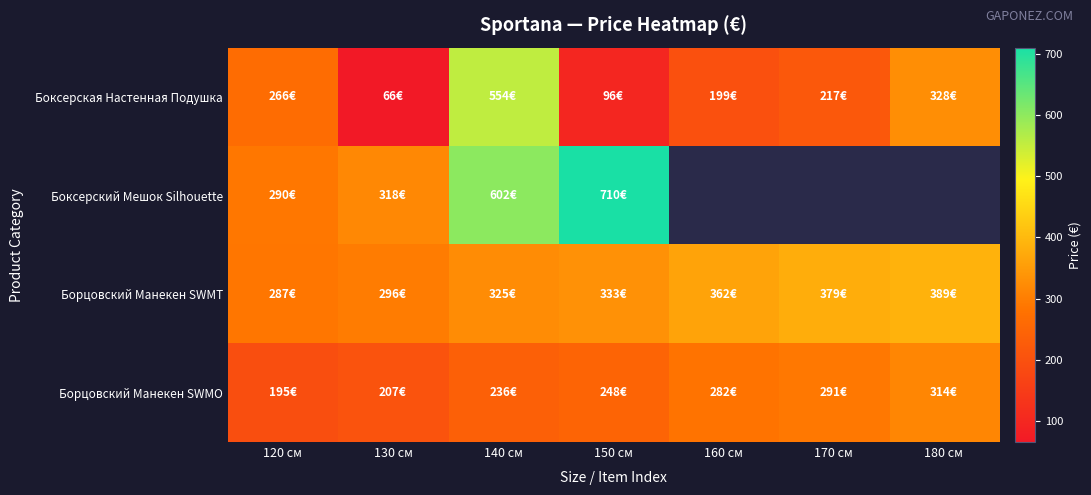

Which category has the highest value across all series?

150 см